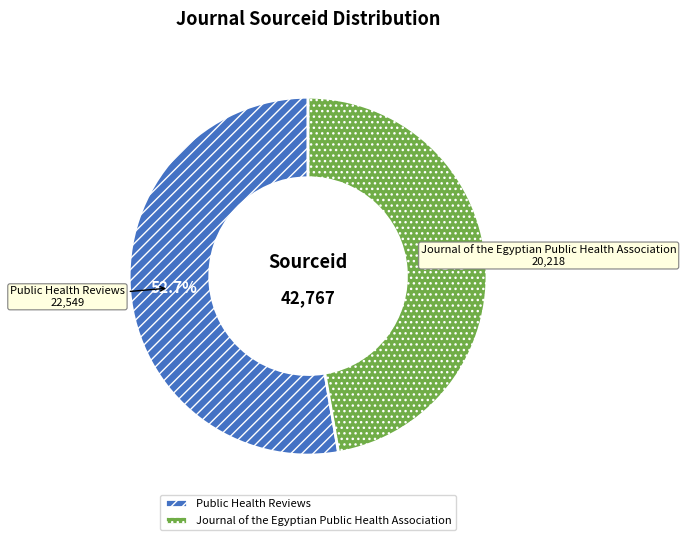

Count the number of slices in the pie.

2